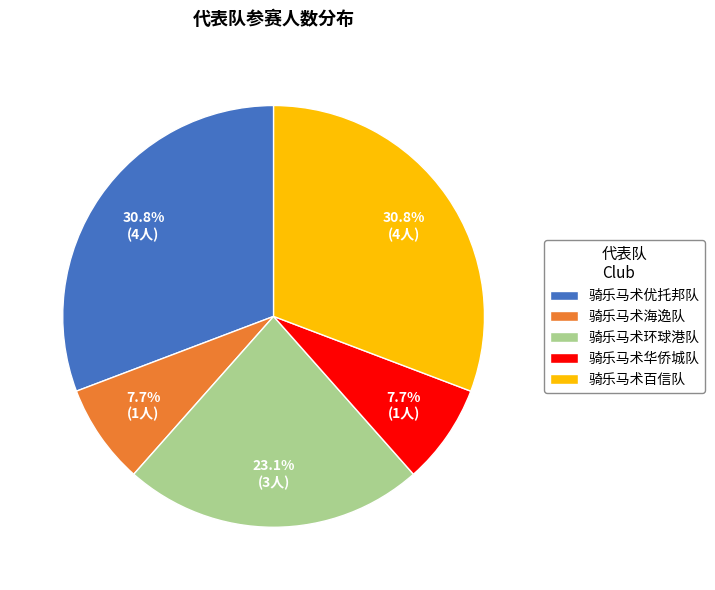

What percentage is the 骑乐马术百信队 slice, to the nearest percent?

31%